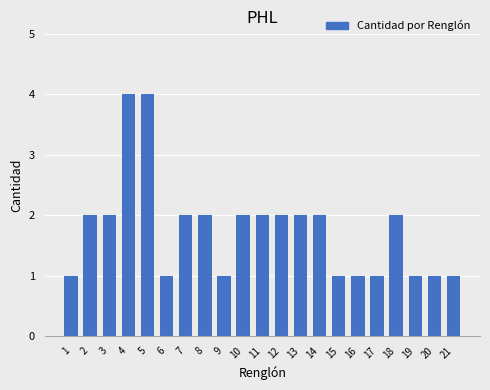

How many values are between 1 and 2?

19